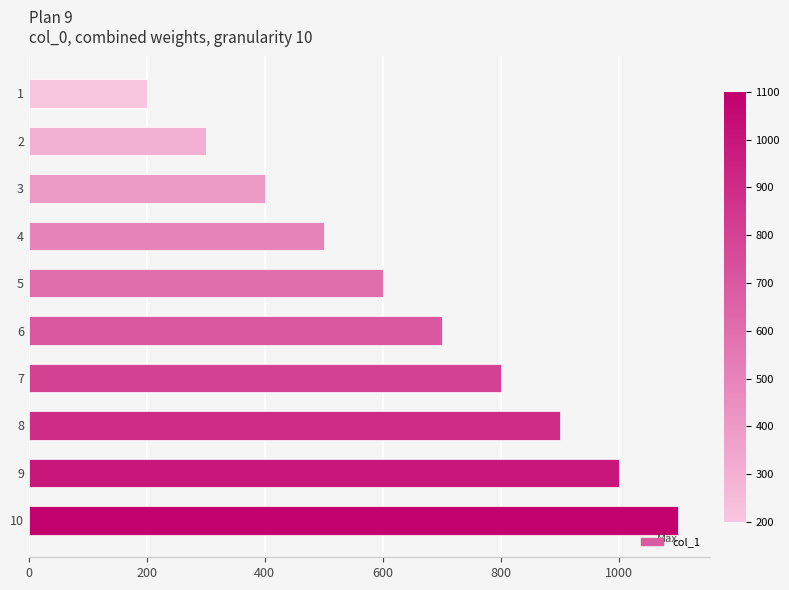

The value at 2 is 84. True or false?

False